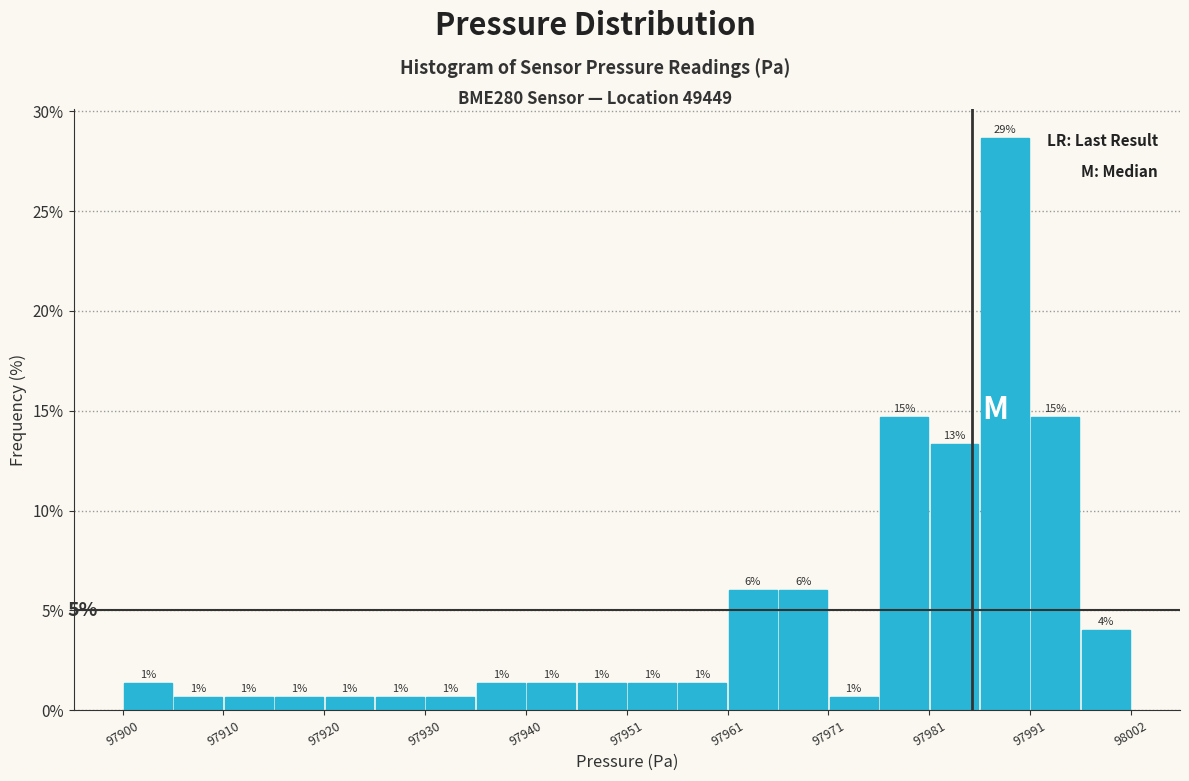

Around what value on the x-axis is the tallest bar? Give the approximate position of its centre, as read against the axis.

97990